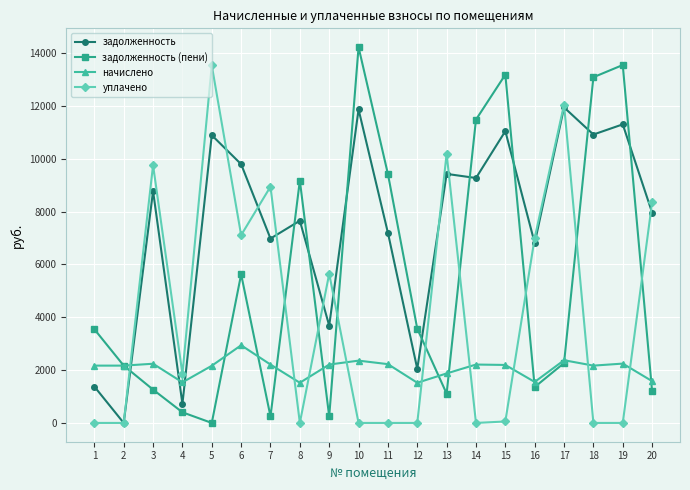

In задолженность (пени), how many points are lower than both neighbors (excluding endpoints)?

5